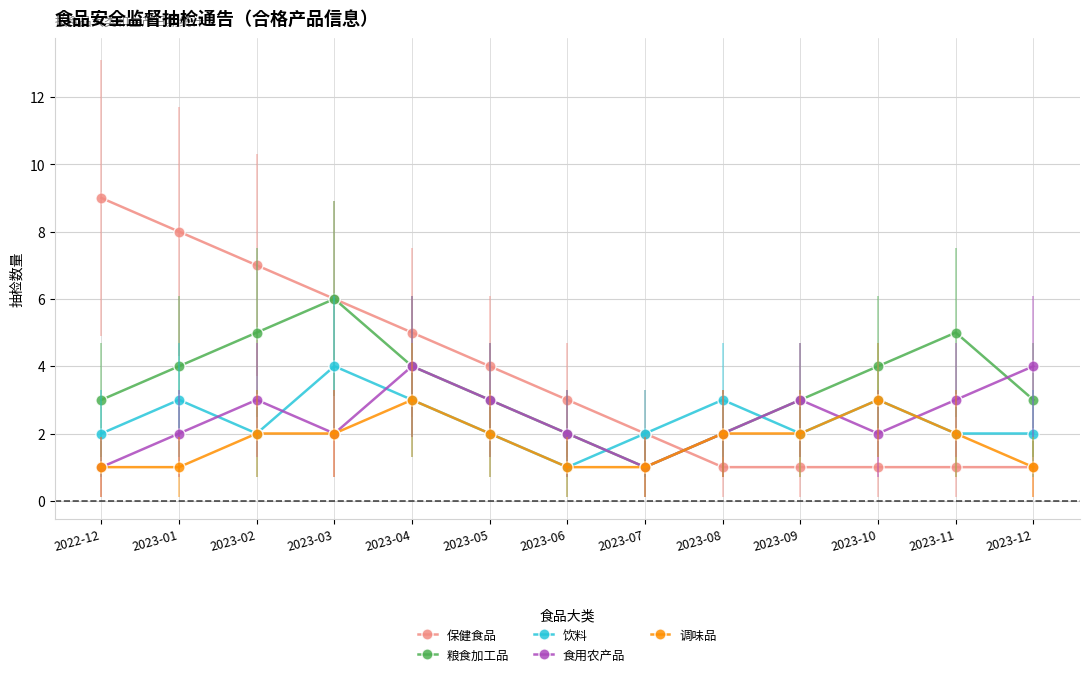

What position from the right is 2023-04?

9